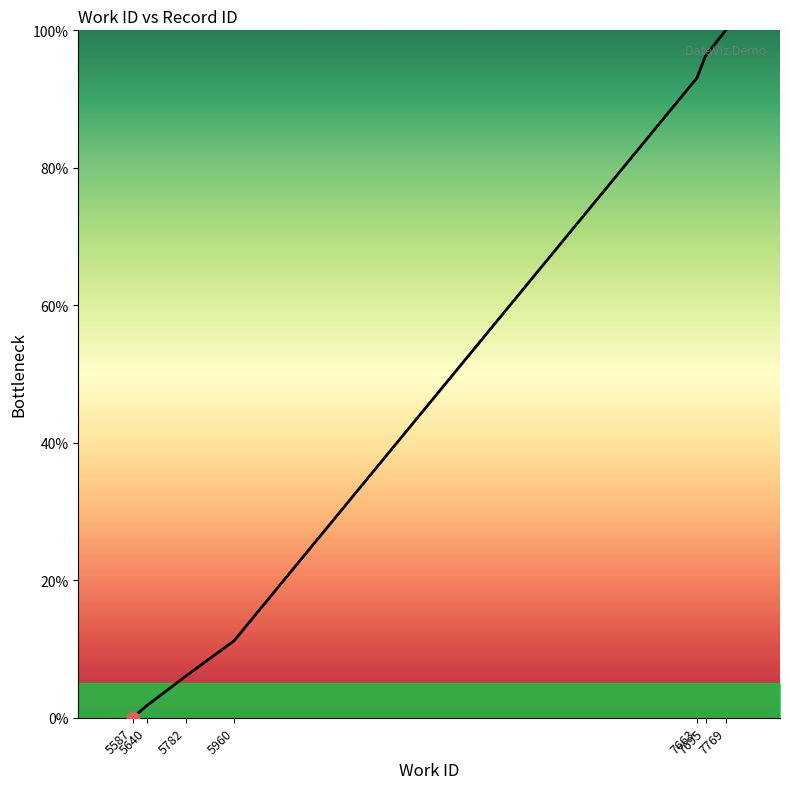

What is the change in value from 5782 to 7769?

+94.0